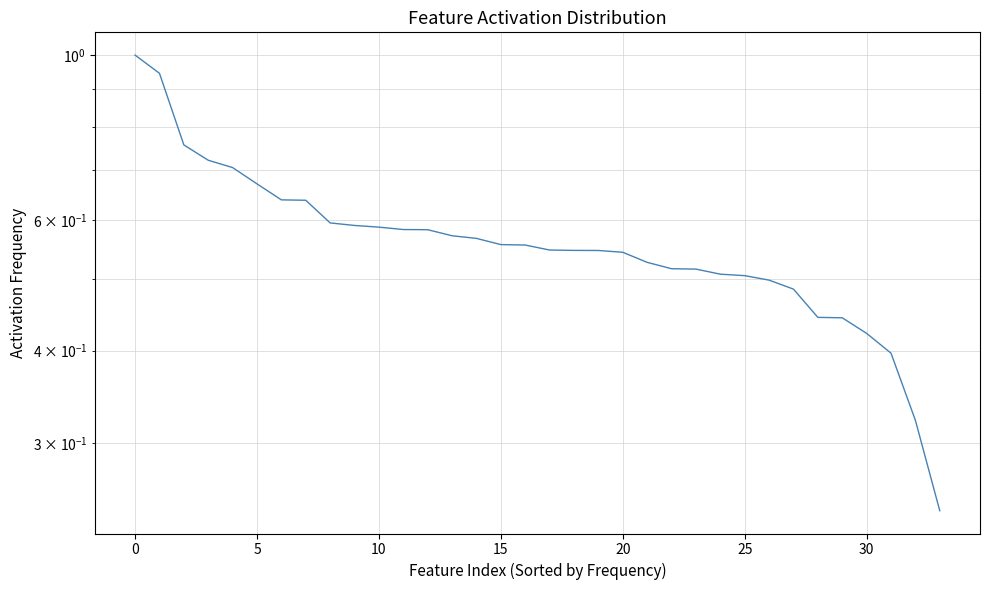

How many lines are shown in the chart?

1